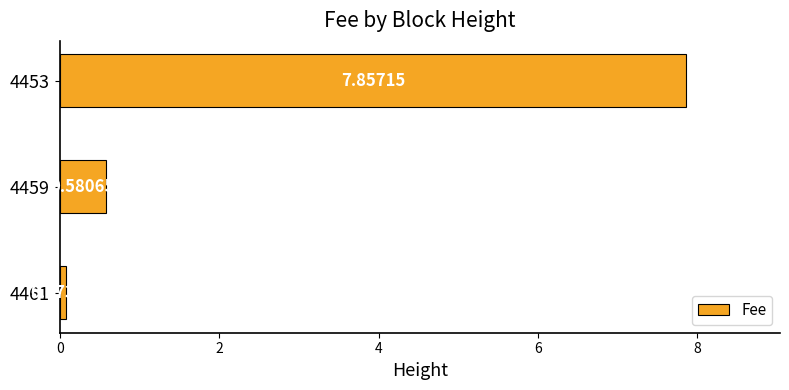

At which category does the chart reach its peak across all series?

4453